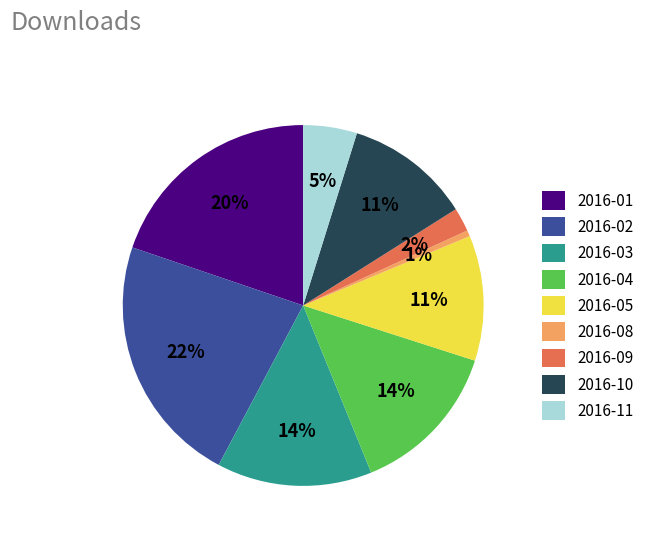

Does any single category account for the majority?

No